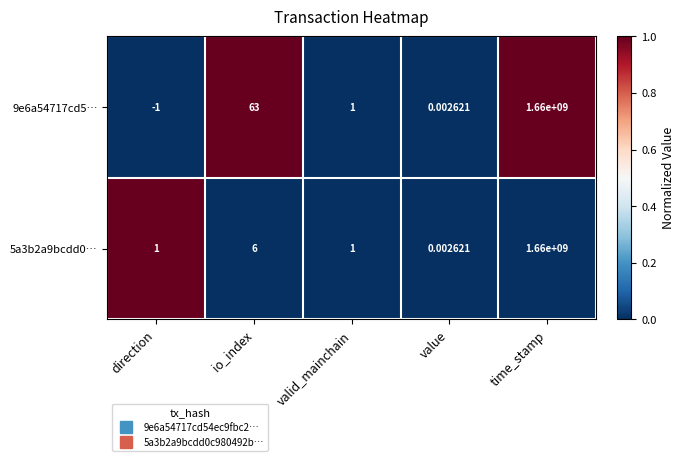

Which series has the largest total across all categories?

9e6a54717cd5…